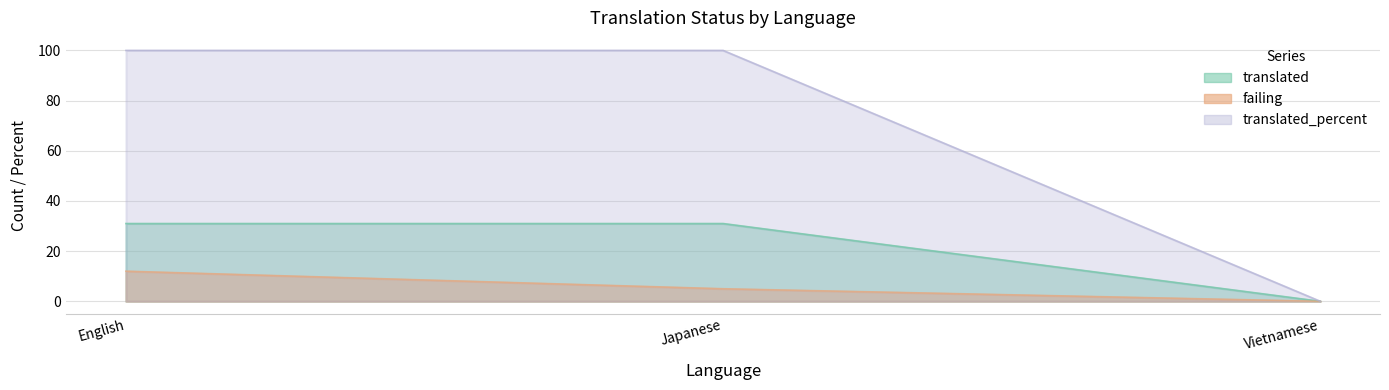

The value of failing at English is 12. True or false?

True